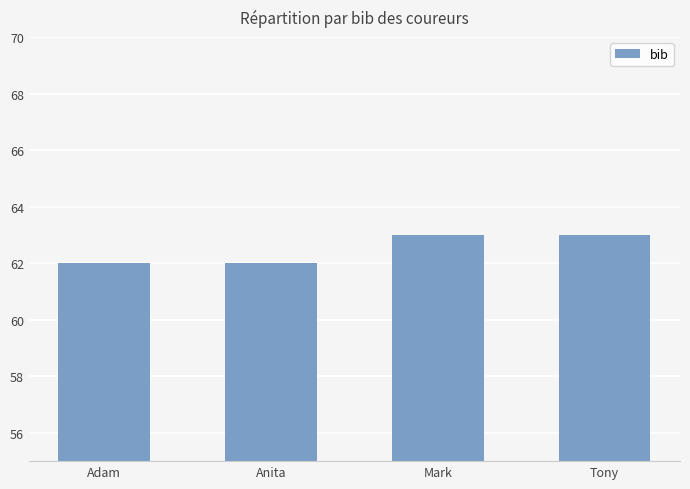

What is the difference between the maximum and second lowest values?

1